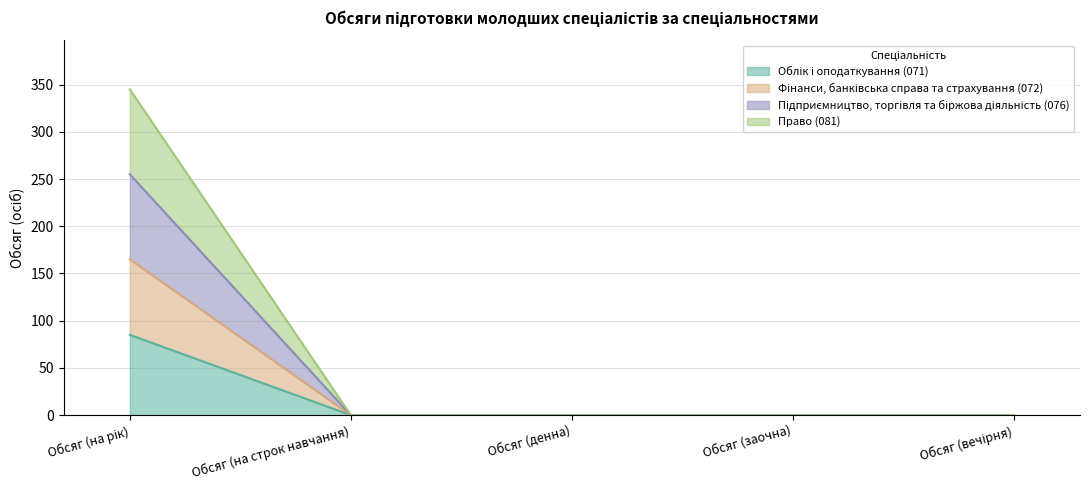

Does the chart display data point markers on the line(s)?

No